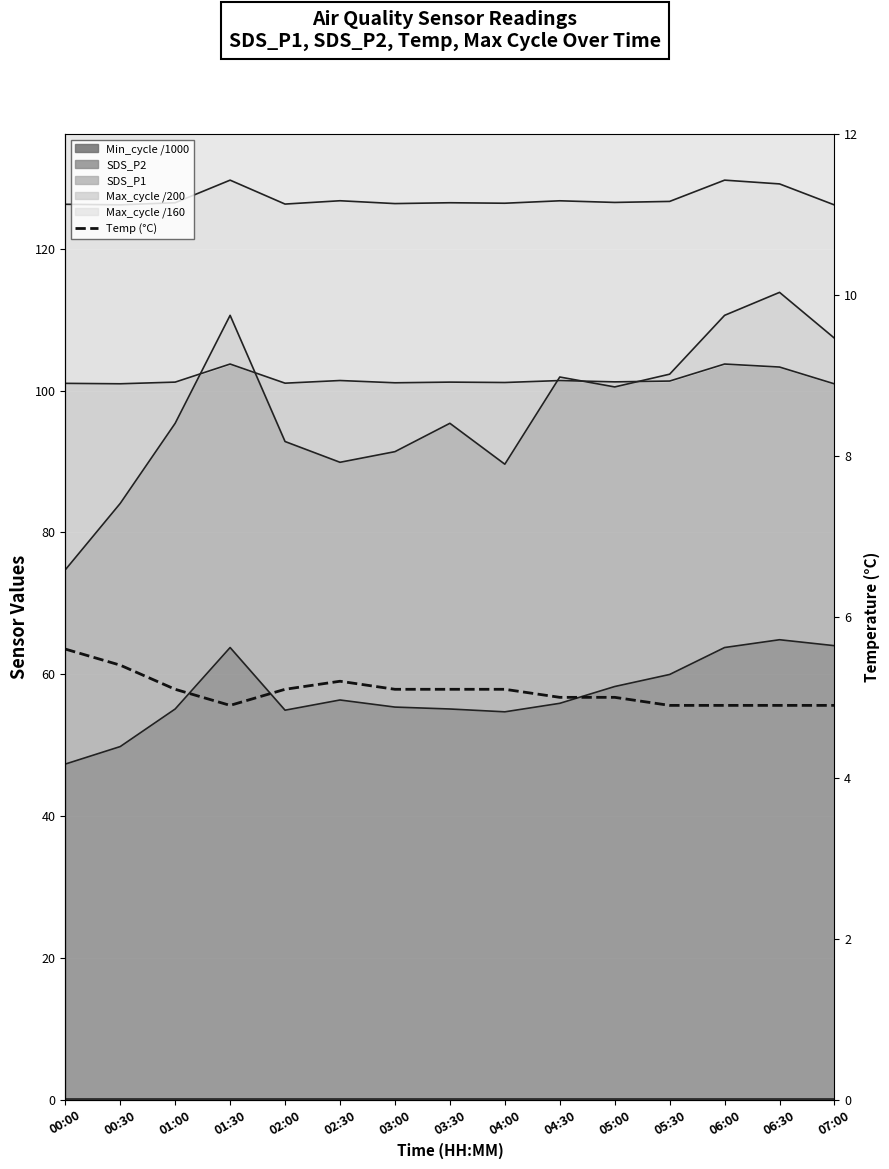

List the labels in order of value, smallest first.

01:30, 05:30, 06:00, 06:30, 07:00, 04:30, 05:00, 01:00, 02:00, 03:00, 03:30, 04:00, 02:30, 00:30, 00:00